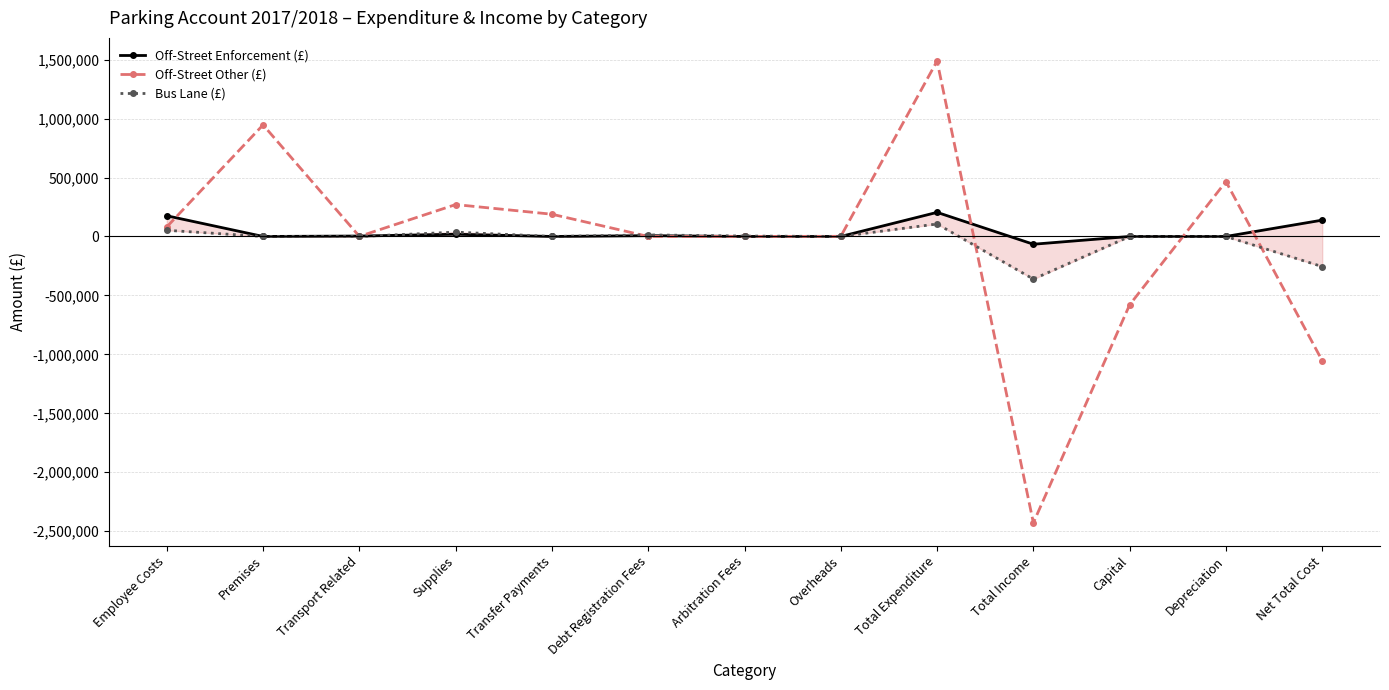

How many values in the Bus Lane (£) series exceed 0?

5